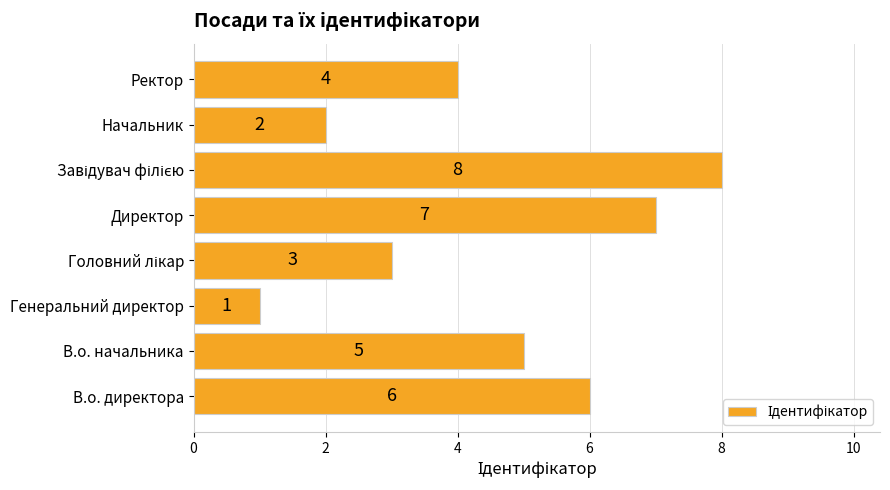

What is the difference between the maximum and minimum values?

7